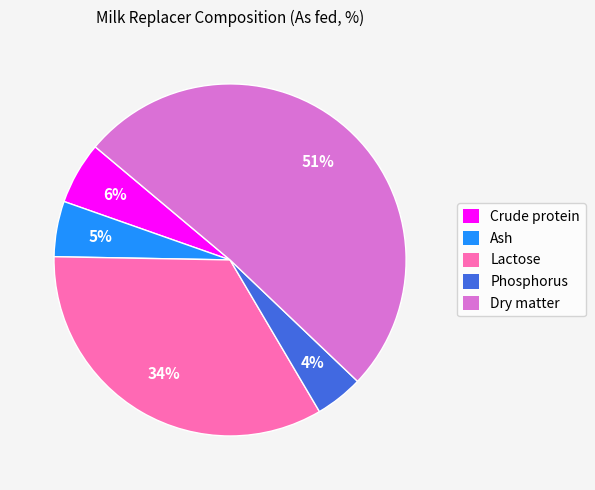

The Lactose slice represents 40% of the pie. True or false?

False